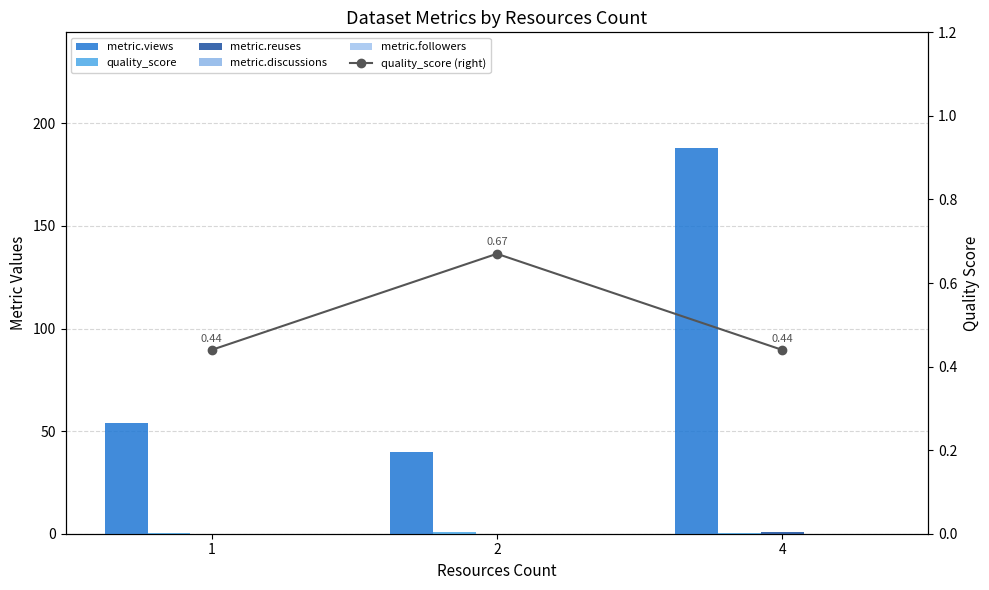

Is the value of metric.followers at 1 greater than the value of quality_score (right) at 1?

No